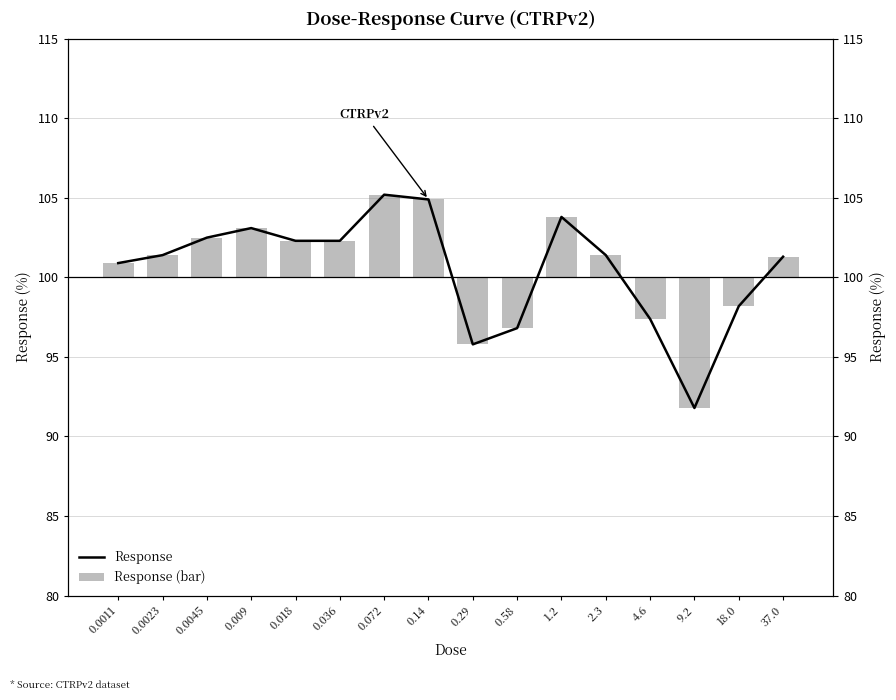

What position from the right is 0.14?

9